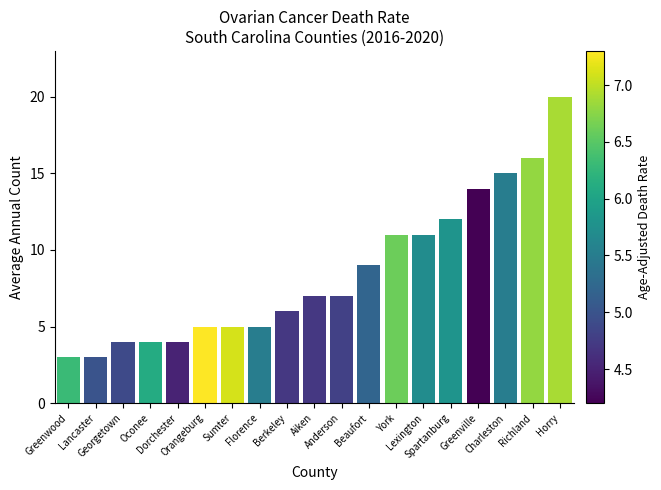

What is the label of the 6th bar from the right?

Lexington